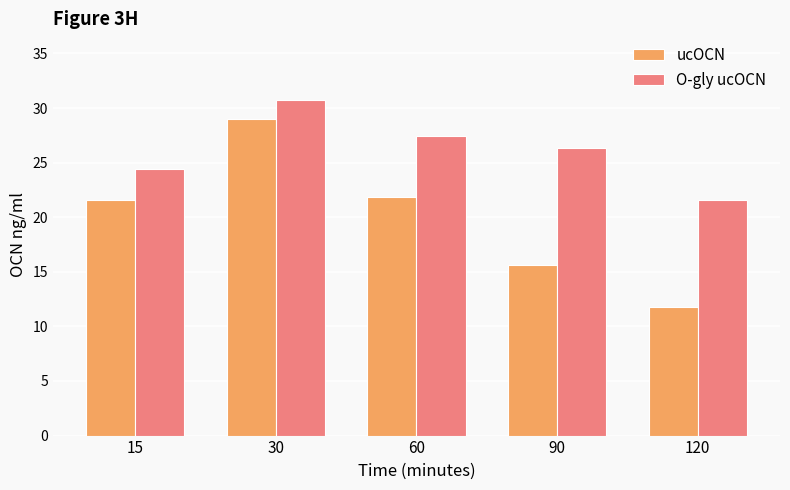

Rank the series at 60 from highest to lowest value.

O-gly ucOCN, ucOCN